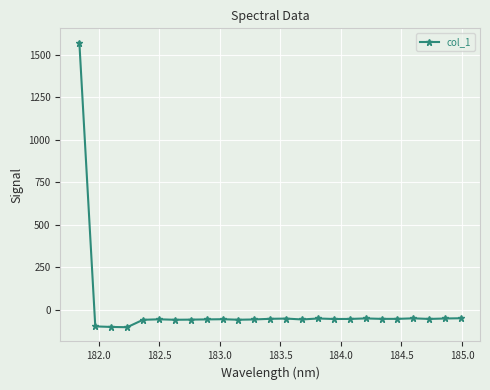

What is the value of the 21st point from the left?

-54.6